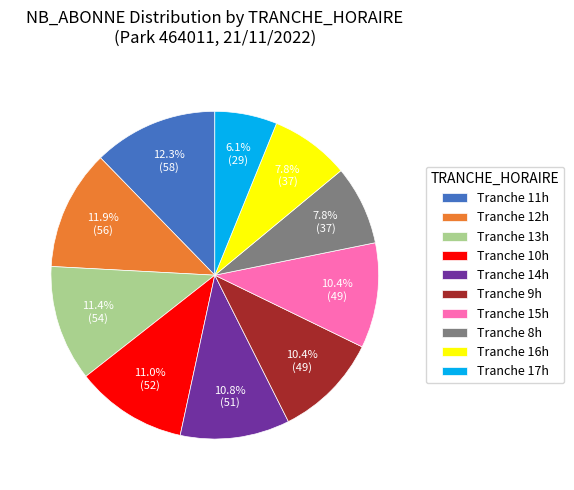

How many slices are in this pie chart?

10